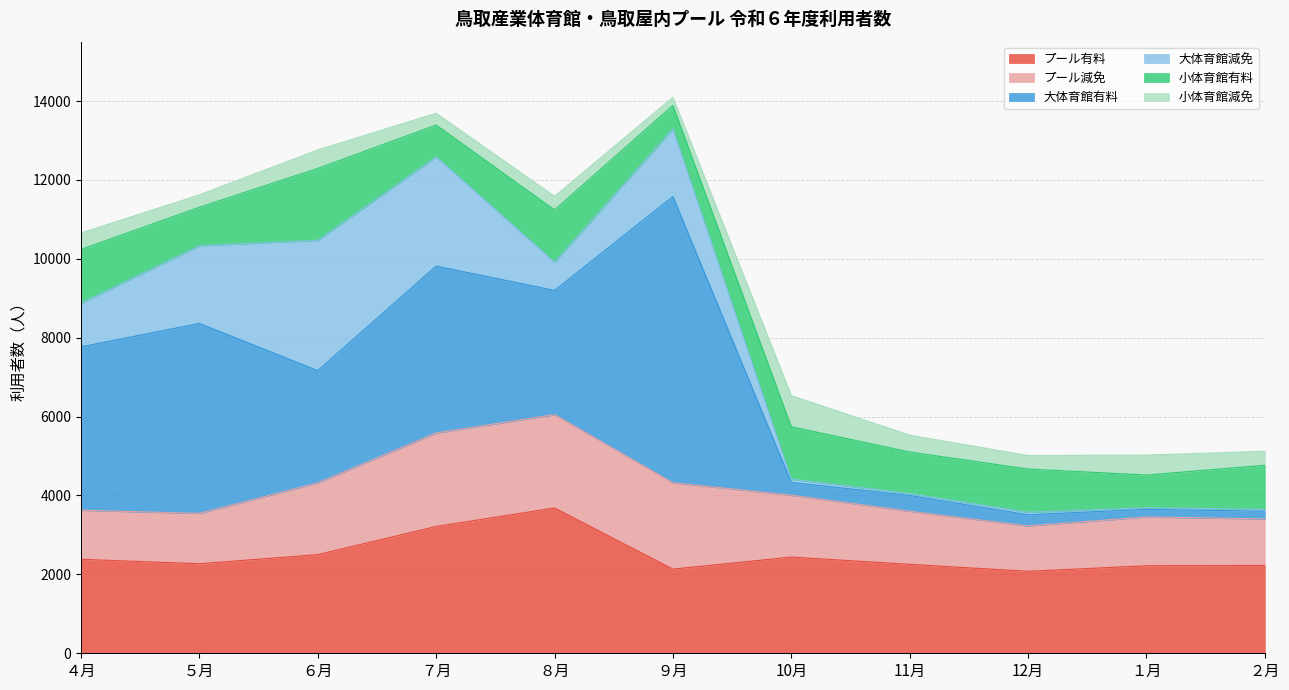

What is the label of the 4th point from the right?

11月